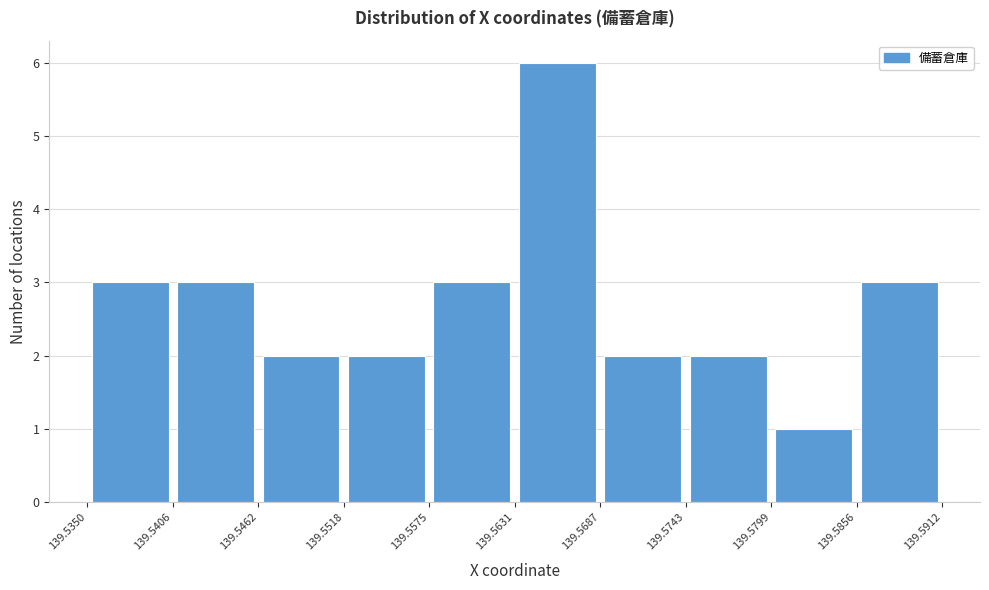

Reading left to right, transcribe this chart: for each bar, give the range it covers on the x-axis and its height. The values are not printed on the chart, so give them approximately, as read against the axis.

139.5350 to 139.5406: 3
139.5406 to 139.5462: 3
139.5462 to 139.5518: 2
139.5518 to 139.5575: 2
139.5575 to 139.5631: 3
139.5631 to 139.5687: 6
139.5687 to 139.5743: 2
139.5743 to 139.5799: 2
139.5799 to 139.5856: 1
139.5856 to 139.5912: 3